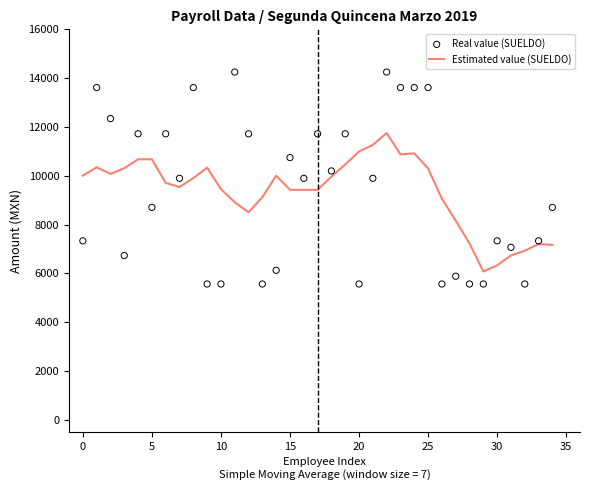

What is the total value across all series at 22?

26004.0